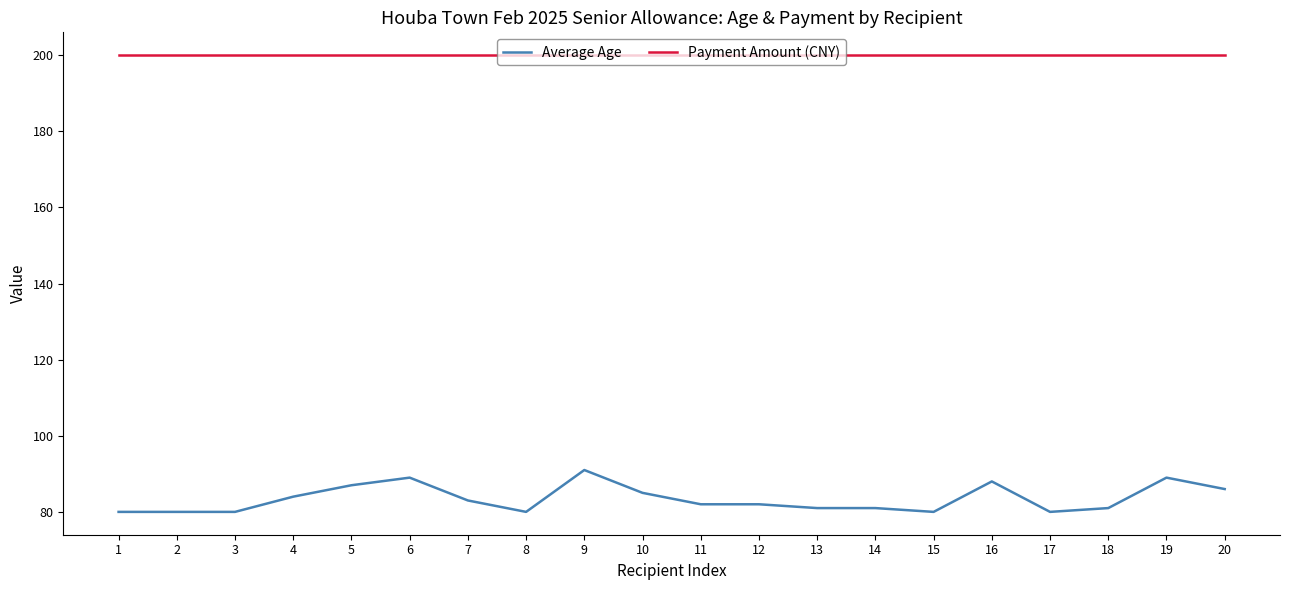

What is the total value across all series at 7?

283